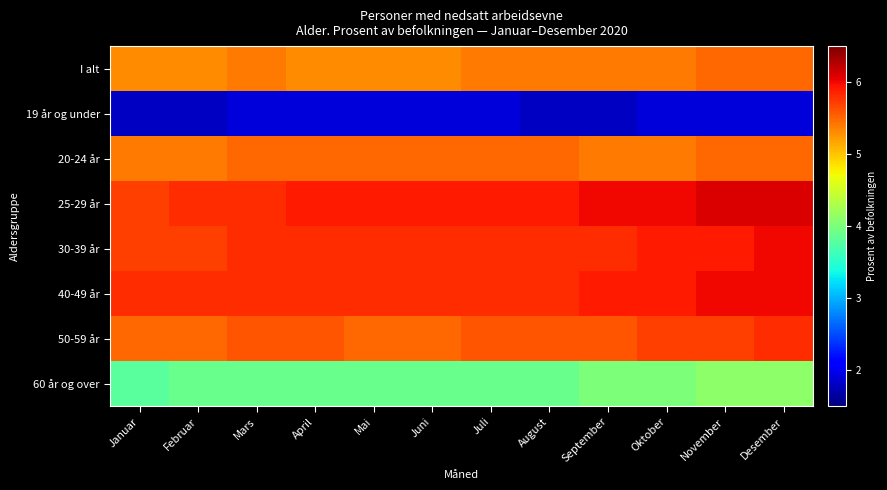

Reading left to right, list all the values displayed in this chart.

I alt: Januar=5.3	Februar=5.3	Mars=5.4	April=5.3	Mai=5.3	Juni=5.3	Juli=5.4	August=5.4	September=5.4	Oktober=5.4	November=5.5	Desember=5.5
19 år og under: Januar=1.8	Februar=1.8	Mars=1.9	April=1.9	Mai=1.9	Juni=1.9	Juli=1.9	August=1.8	September=1.8	Oktober=1.9	November=1.9	Desember=1.9
20-24 år: Januar=5.4	Februar=5.4	Mars=5.5	April=5.5	Mai=5.5	Juni=5.5	Juli=5.5	August=5.5	September=5.4	Oktober=5.4	November=5.5	Desember=5.5
25-29 år: Januar=5.7	Februar=5.8	Mars=5.8	April=5.9	Mai=5.9	Juni=5.9	Juli=5.9	August=5.9	September=6.0	Oktober=6.0	November=6.1	Desember=6.1
30-39 år: Januar=5.7	Februar=5.7	Mars=5.8	April=5.8	Mai=5.8	Juni=5.8	Juli=5.8	August=5.8	September=5.8	Oktober=5.9	November=5.9	Desember=6.0
40-49 år: Januar=5.8	Februar=5.8	Mars=5.8	April=5.8	Mai=5.8	Juni=5.8	Juli=5.8	August=5.8	September=5.9	Oktober=5.9	November=6.0	Desember=6.0
50-59 år: Januar=5.5	Februar=5.5	Mars=5.6	April=5.6	Mai=5.5	Juni=5.5	Juli=5.6	August=5.6	September=5.6	Oktober=5.7	November=5.7	Desember=5.8
60 år og over: Januar=3.8	Februar=3.9	Mars=3.9	April=3.9	Mai=3.9	Juni=3.9	Juli=3.9	August=3.9	September=4.0	Oktober=4.0	November=4.1	Desember=4.1